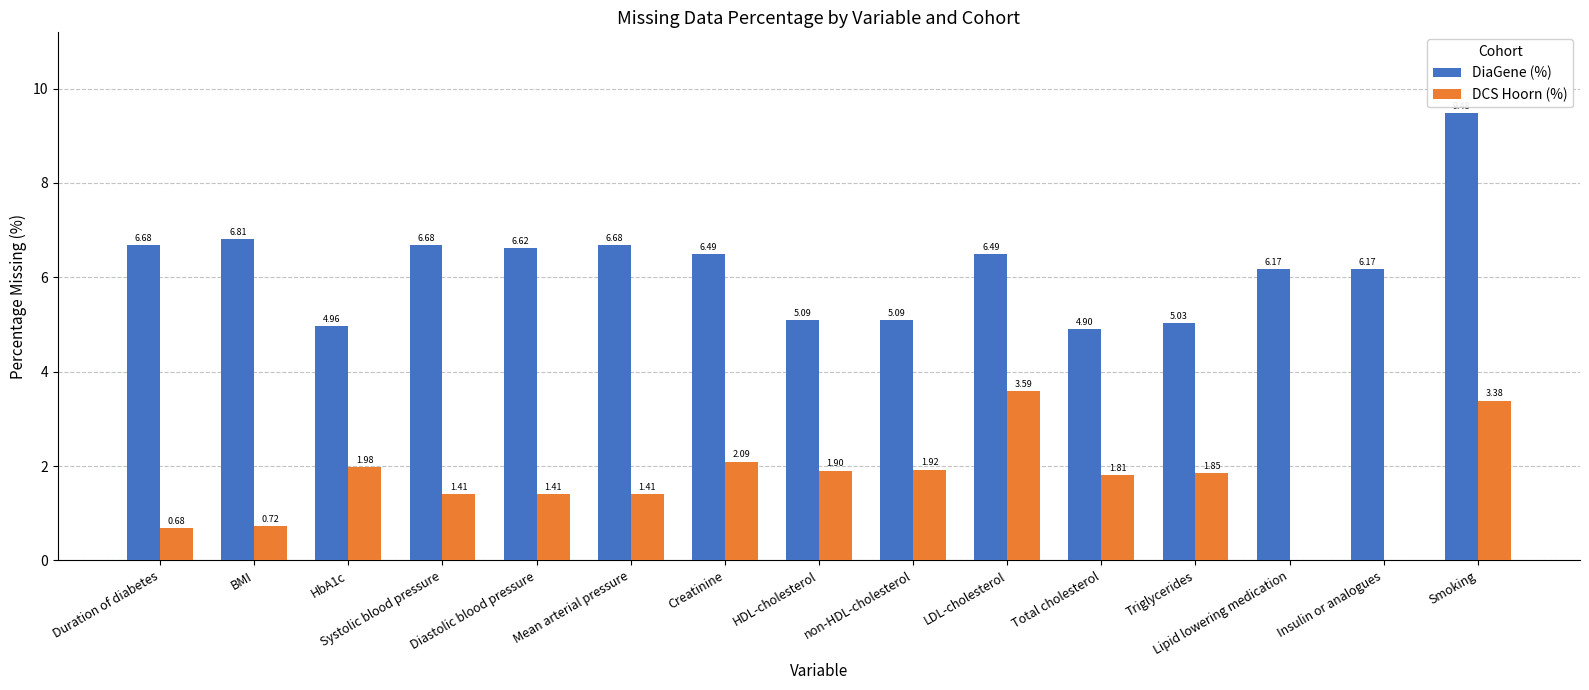

At which label is DiaGene (%) closest to 7?

BMI